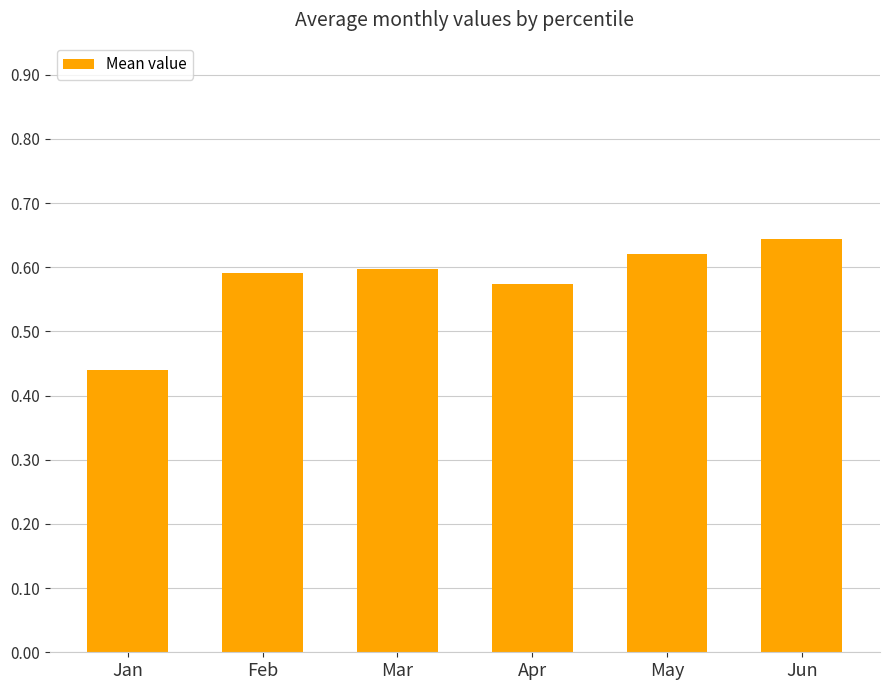

The chart shows a value of 0.3 at Jan. True or false?

False